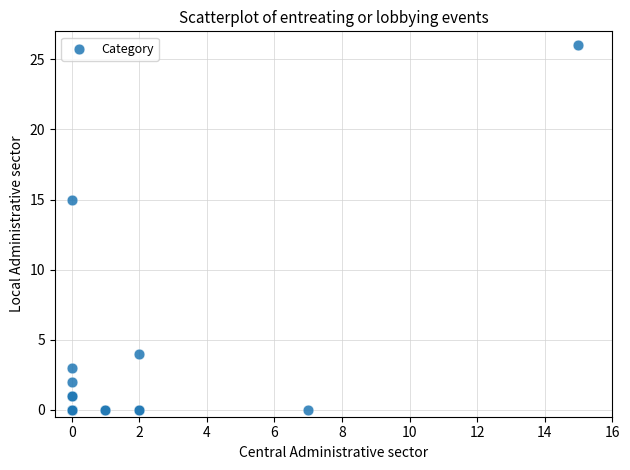

What Y value in the scatter plot is closest to 13?

15